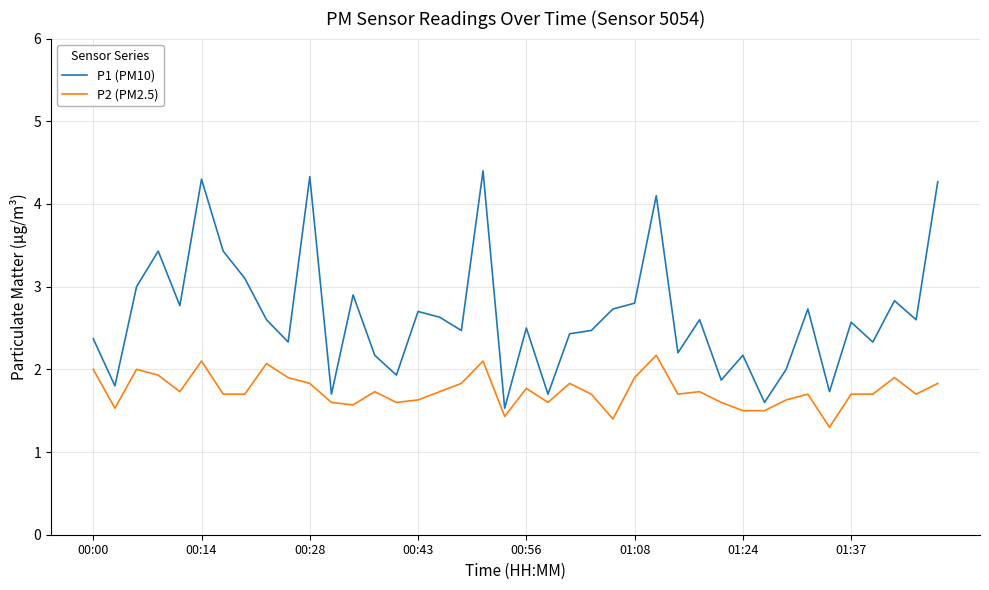

Is this an area chart (filled region under the line)?

No